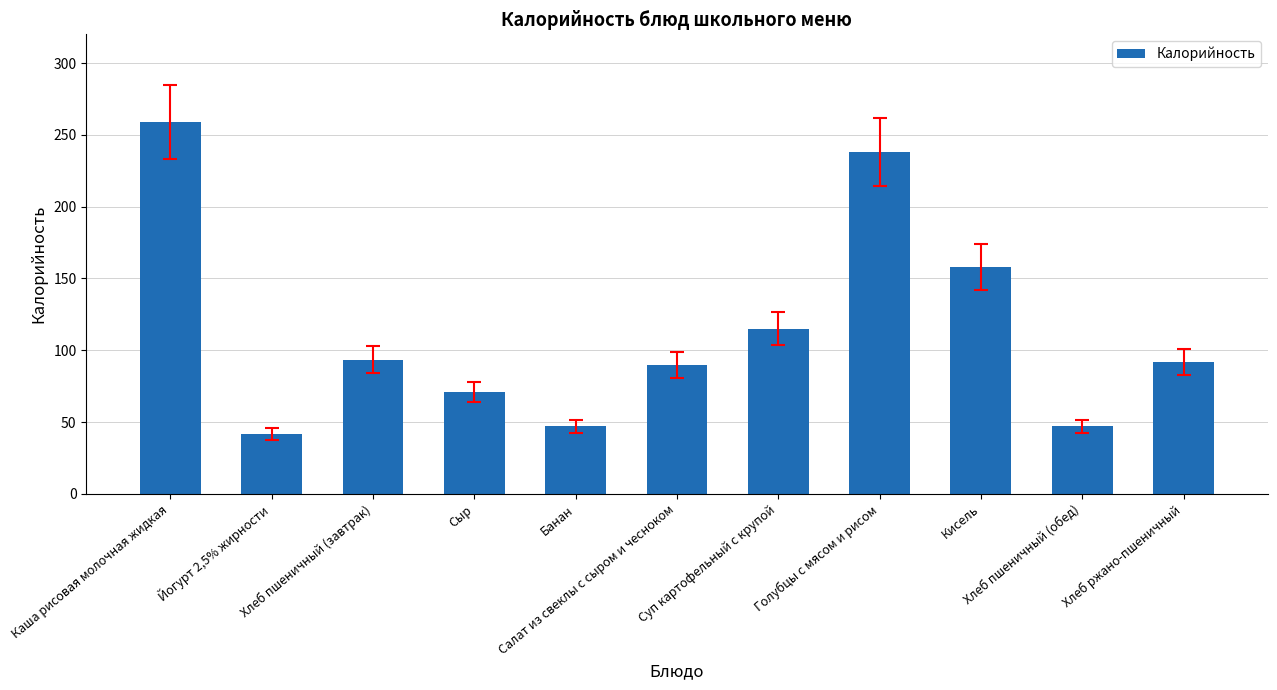

What is the difference between the maximum and minimum values?

217.0